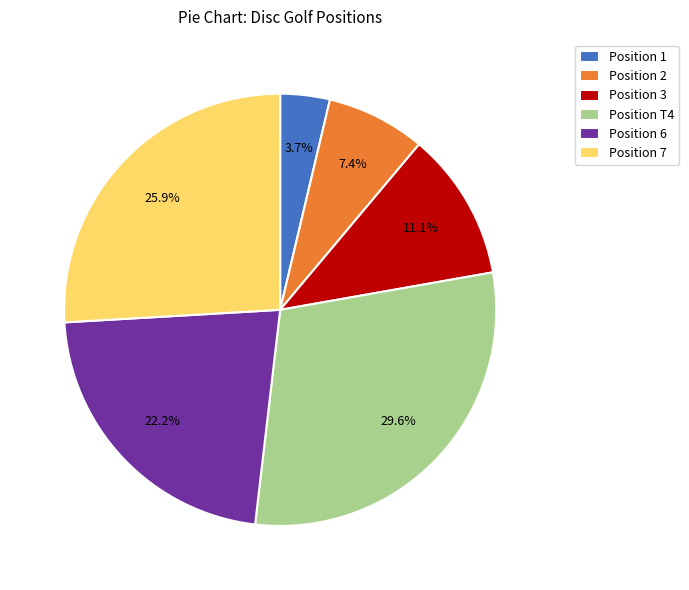

Approximately how many times larger is the value at Position 3 compared to Position 6?

0.5